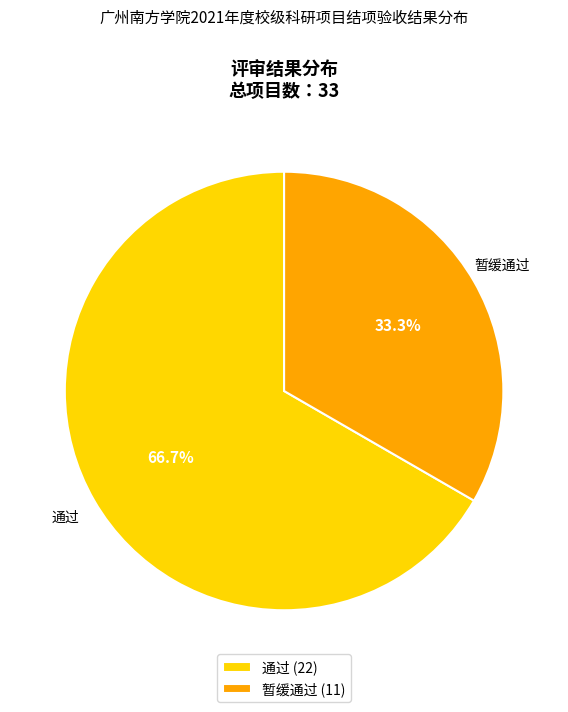

Which slice is the largest?

通过